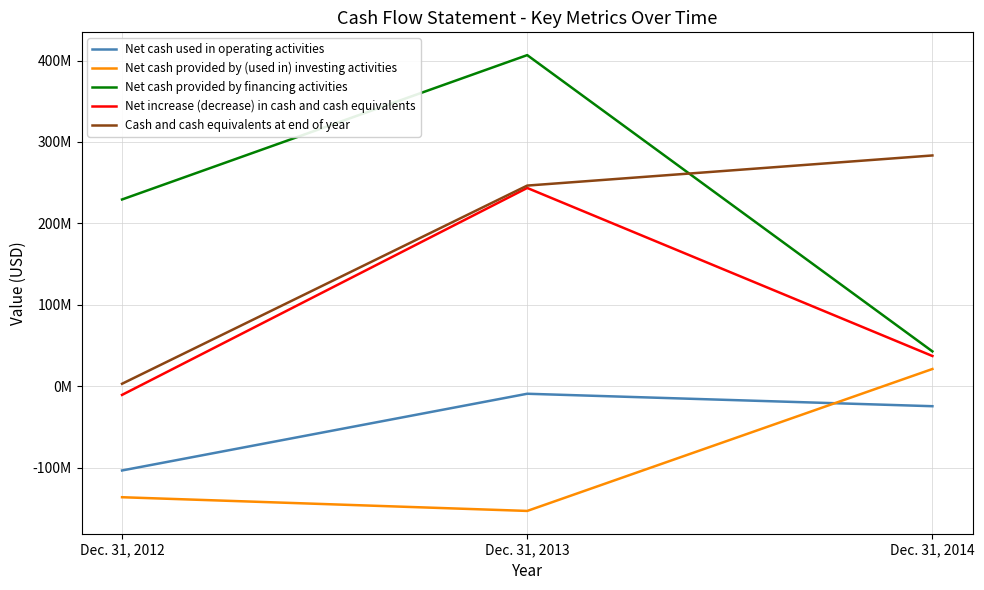

Which series has the widest spread of values?

Net cash provided by financing activities